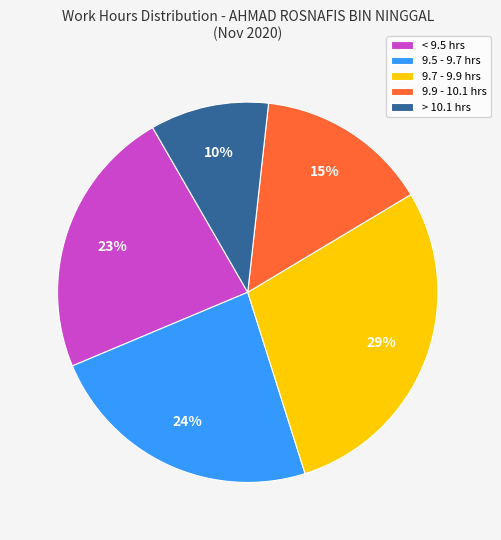

Which slice is the largest?

9.7 - 9.9 hrs